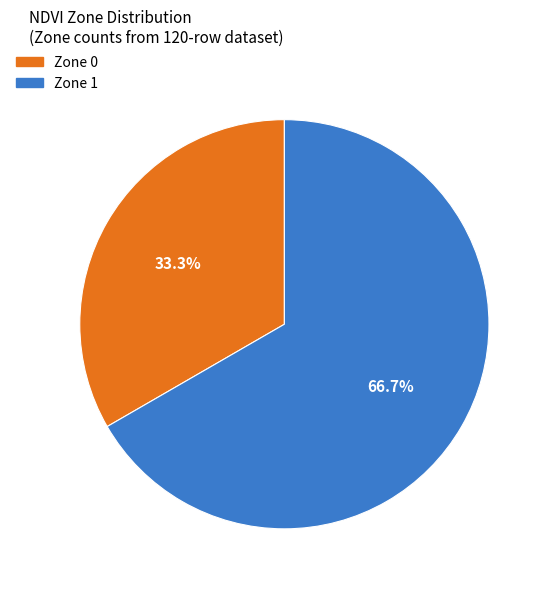

To the nearest percent, what is the combined percentage of Zone 1 and Zone 0?

100%